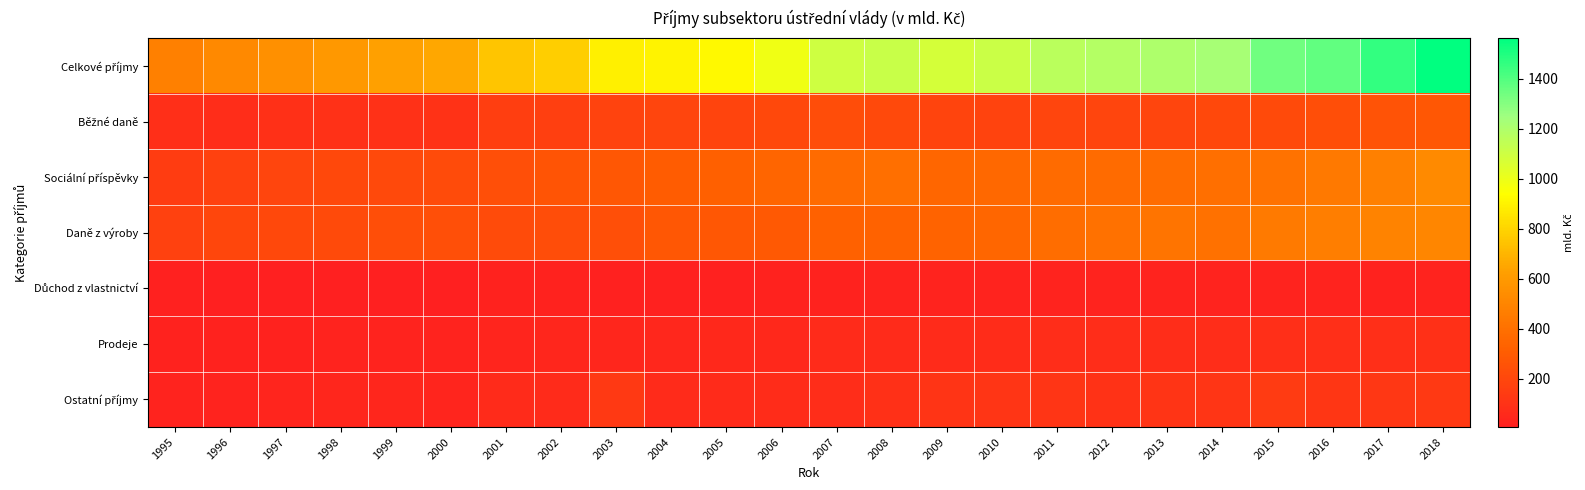

What is the spread (max minus min) of values at 1995?

461.1